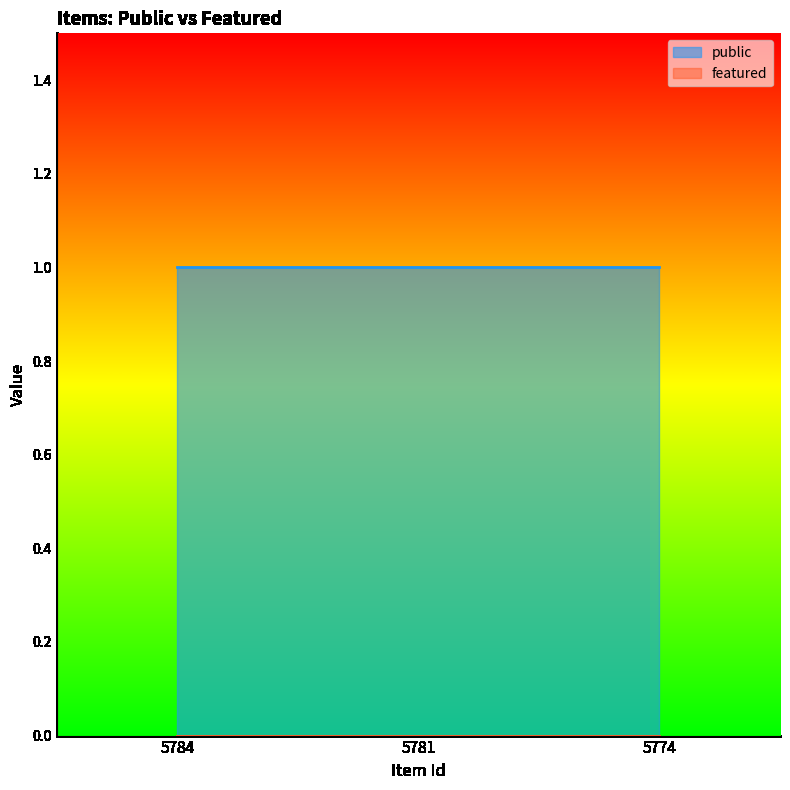

What are all the series names shown in the legend?

public, featured